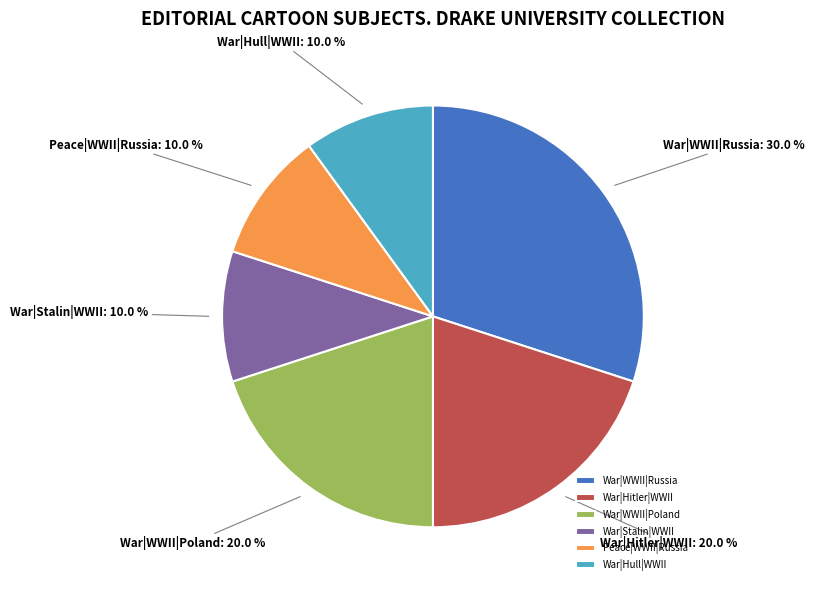

Approximately how many times larger is the value at Peace|WWII|Russia compared to War|WWII|Poland?

0.5